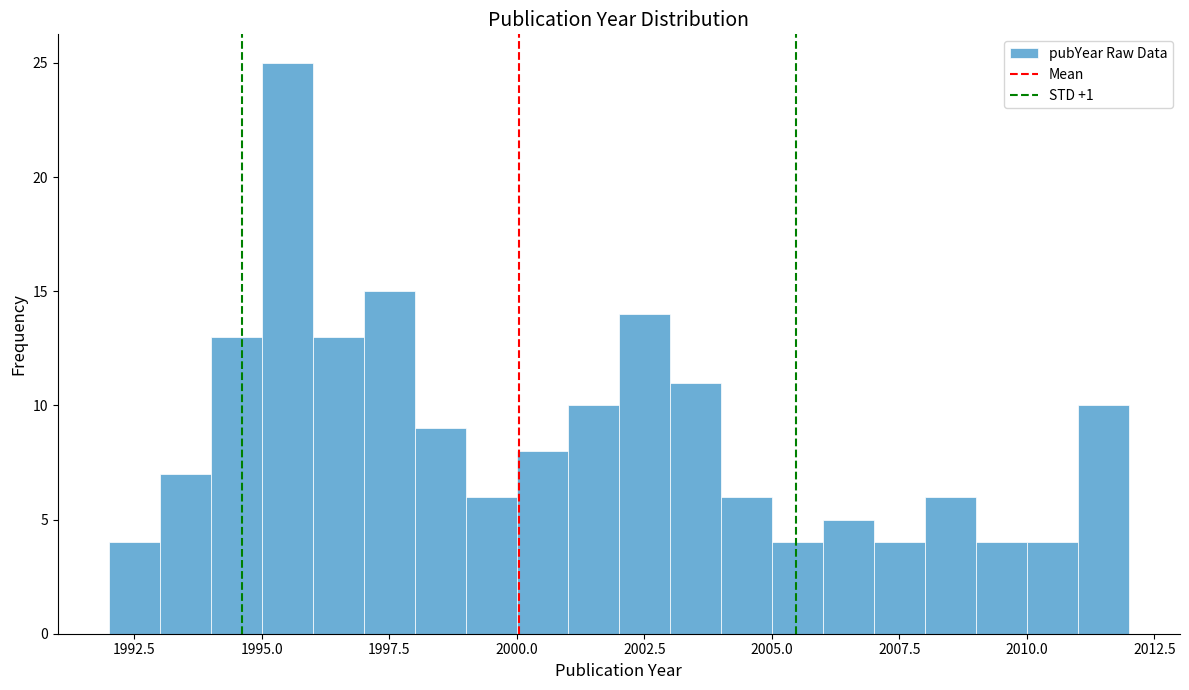

Read against the x-axis, roughly where is the centre of the tallest bar?

1995.5